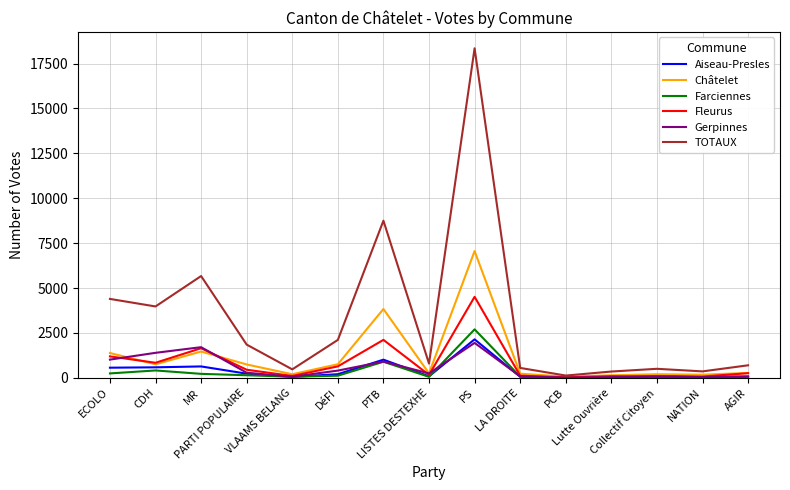

Which series has the largest total across all categories?

TOTAUX